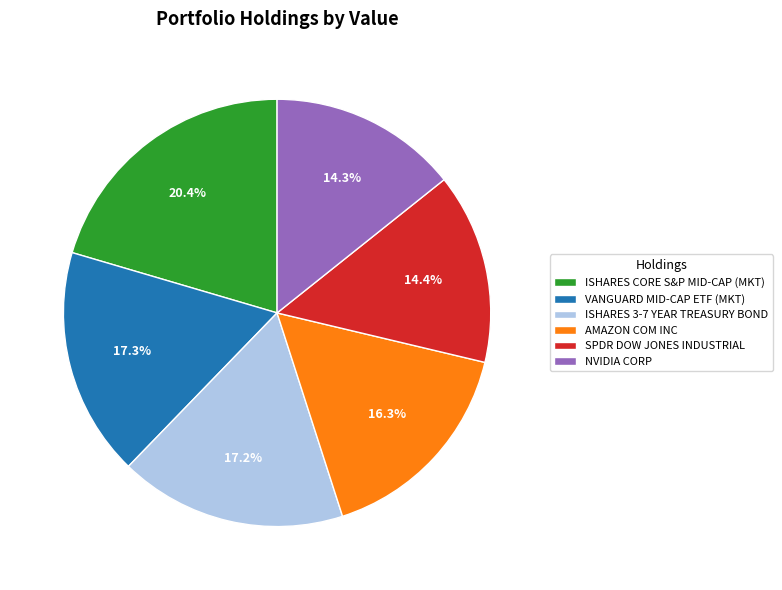

What is the total percentage of AMAZON COM INC and VANGUARD MID-CAP ETF (MKT)?

33.6%